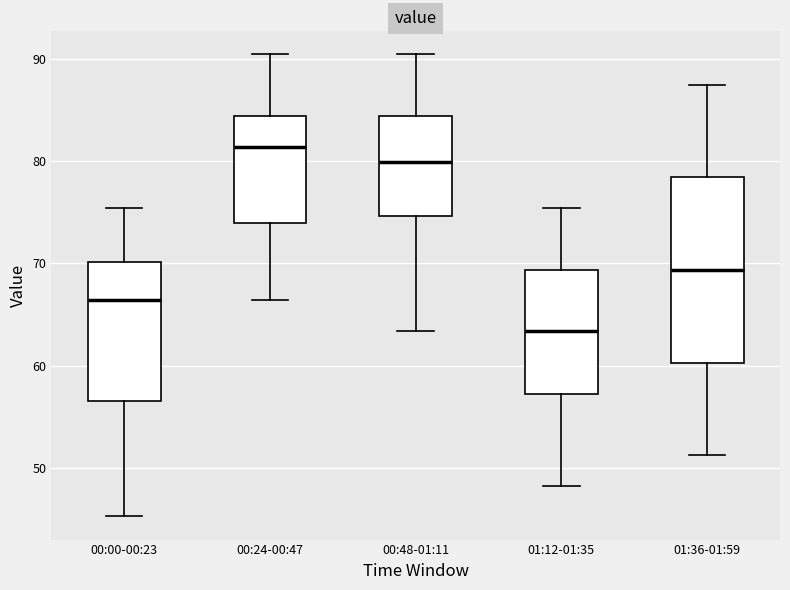

Reading left to right, transcribe this box plot: for each box, give where its median line is, the range the box spans, and where its two whiskers end, as read against the y-axis. The values are not printed on the chart, so give them approximately, as read against the axis.

00:00-00:23: median 66, box 57 to 70, whiskers 45 to 75
00:24-00:47: median 81, box 74 to 84, whiskers 66 to 90
00:48-01:11: median 80, box 75 to 84, whiskers 63 to 90
01:12-01:35: median 63, box 57 to 69, whiskers 48 to 75
01:36-01:59: median 69, box 60 to 78, whiskers 51 to 87